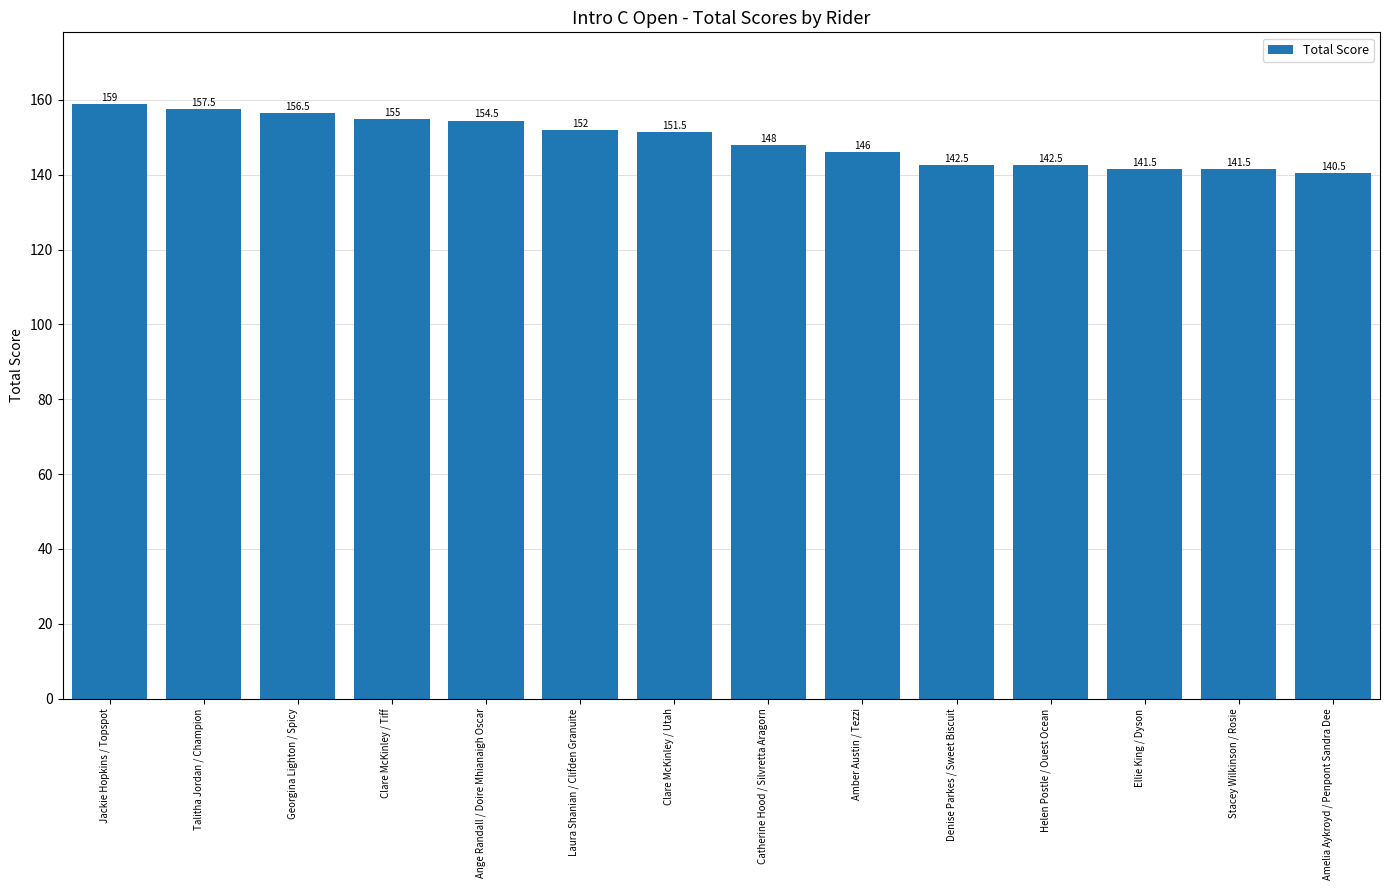

How many data points are above 151?

7